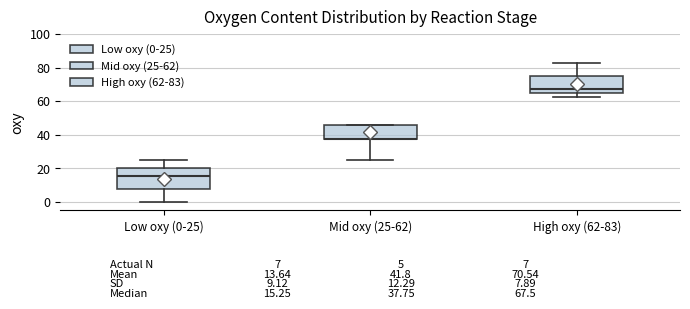

Which box is the tallest, from its lower edge to its upper edge?

Low oxy (0-25)